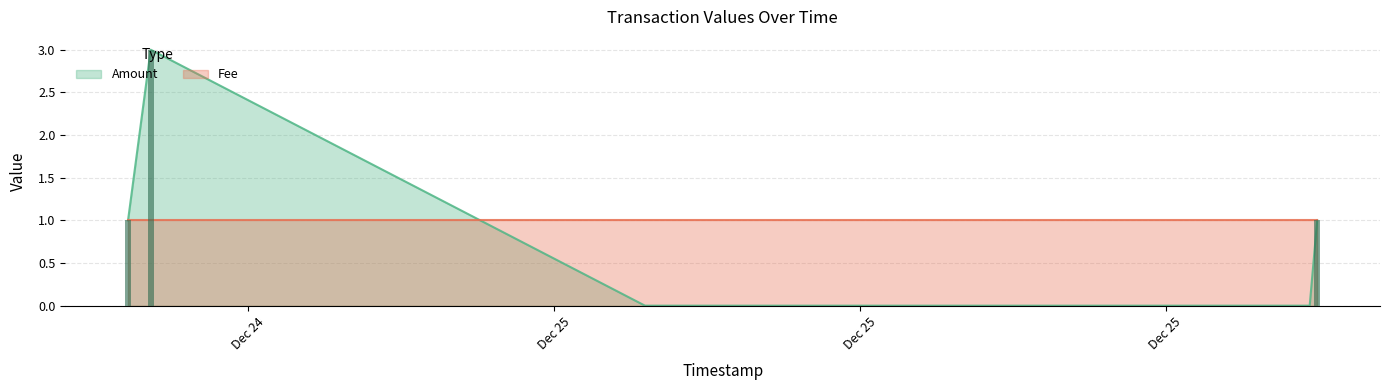

What value does the Amount series have at 2017-12-24 20:38:38?

1